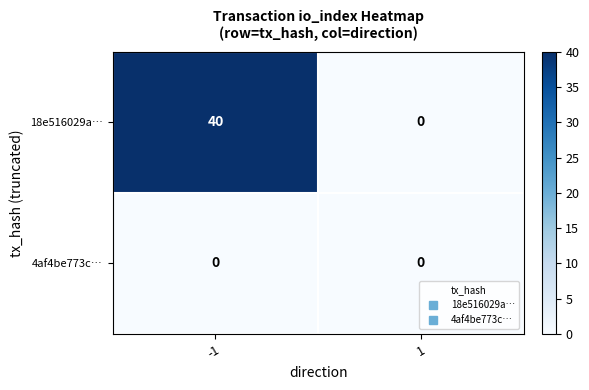

Reading left to right, what are all the values shown in this chart?

18e516029a…: -1=40	1=0
4af4be773c…: -1=0	1=0